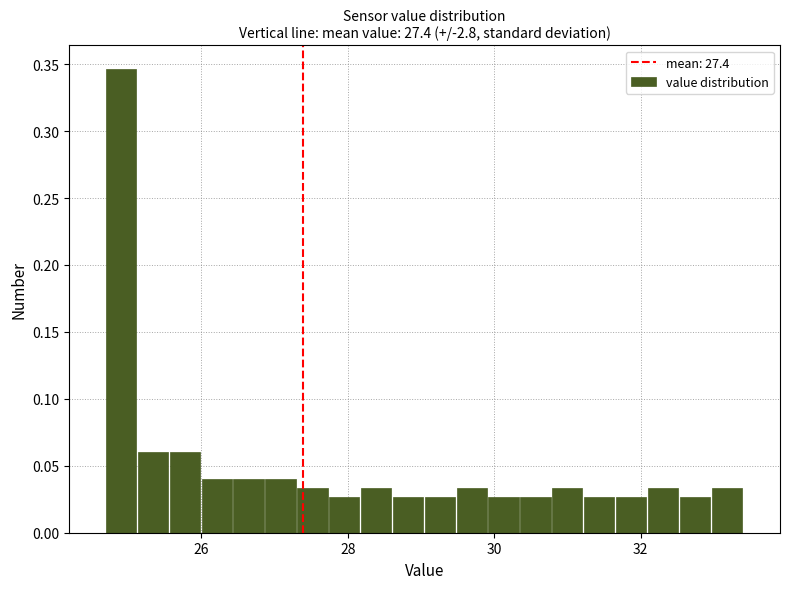

Read against the x-axis, roughly where is the centre of the tallest bar?

25.0